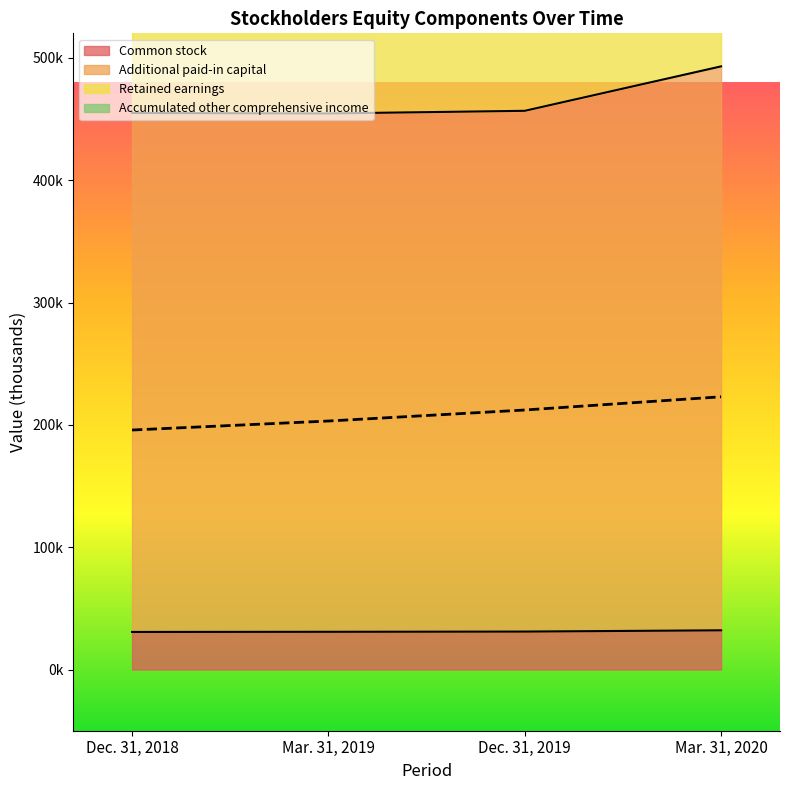

Which has a higher value, Dec. 31, 2018 or Dec. 31, 2019?

Dec. 31, 2019